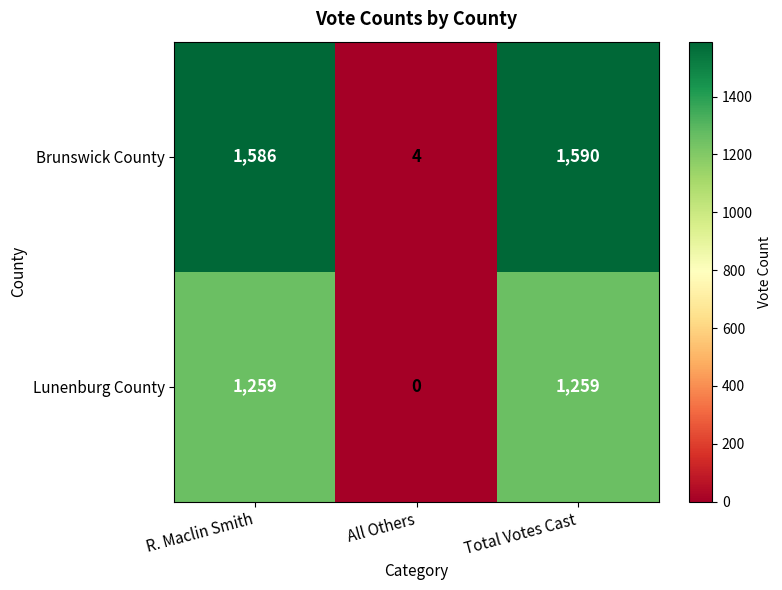

Is it true that Lunenburg County equals -455 at All Others?

False